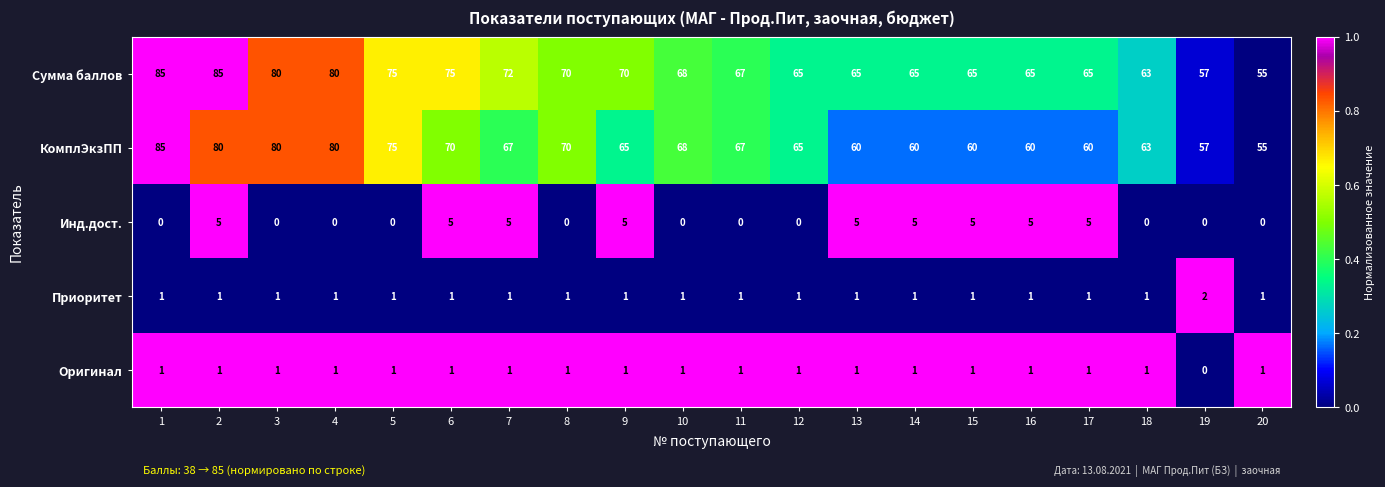

What value does the Сумма баллов series have at 20, to the nearest 10?

60